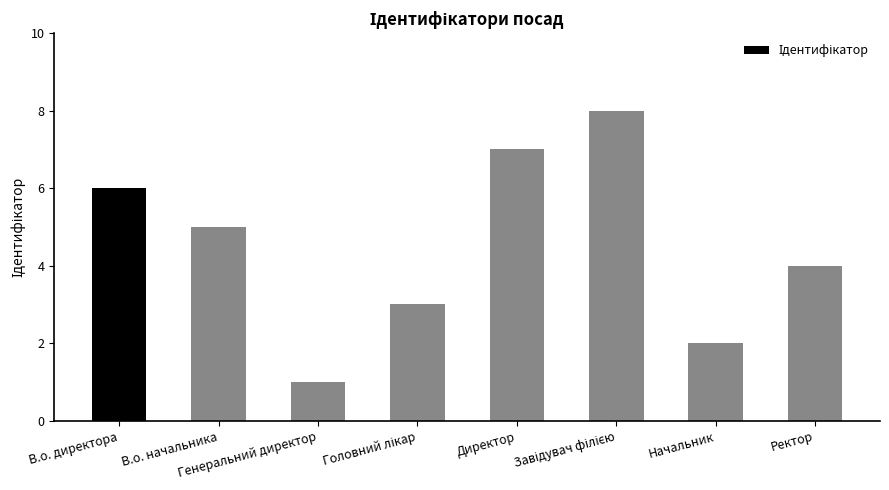

Are the bars horizontal?

No